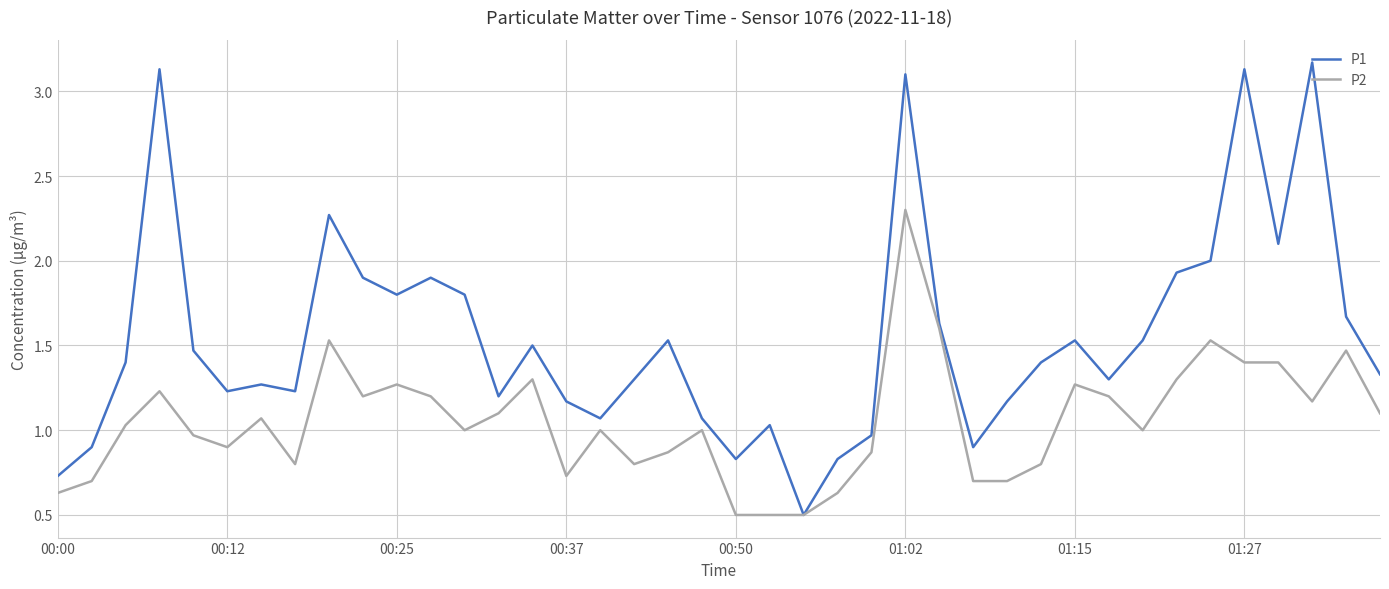

Rank the series by their maximum value, from lowest to highest.

P2, P1